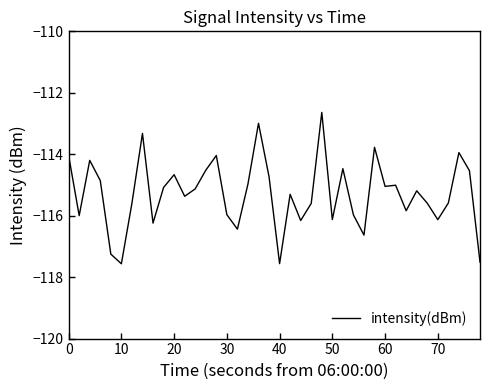

Count the number of categories in the chart.

40